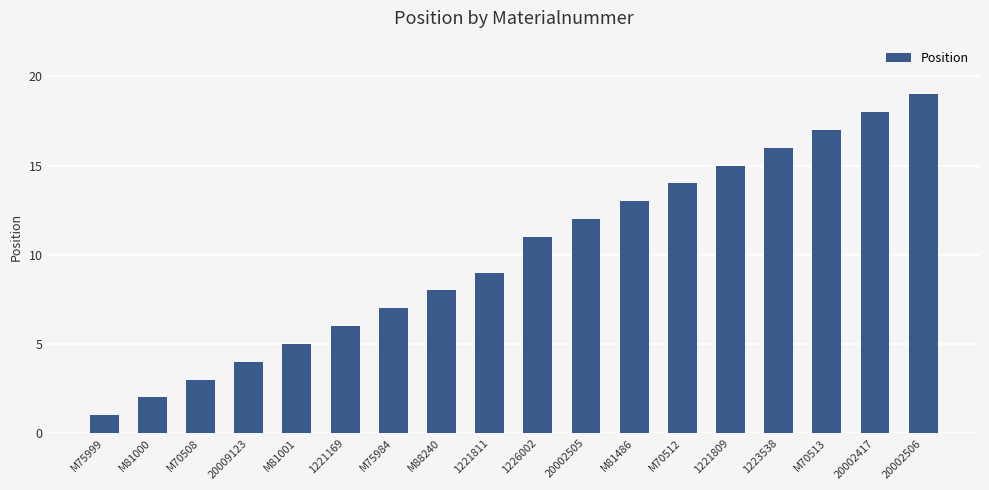

True or false: the data shows 1 at M75999.

True